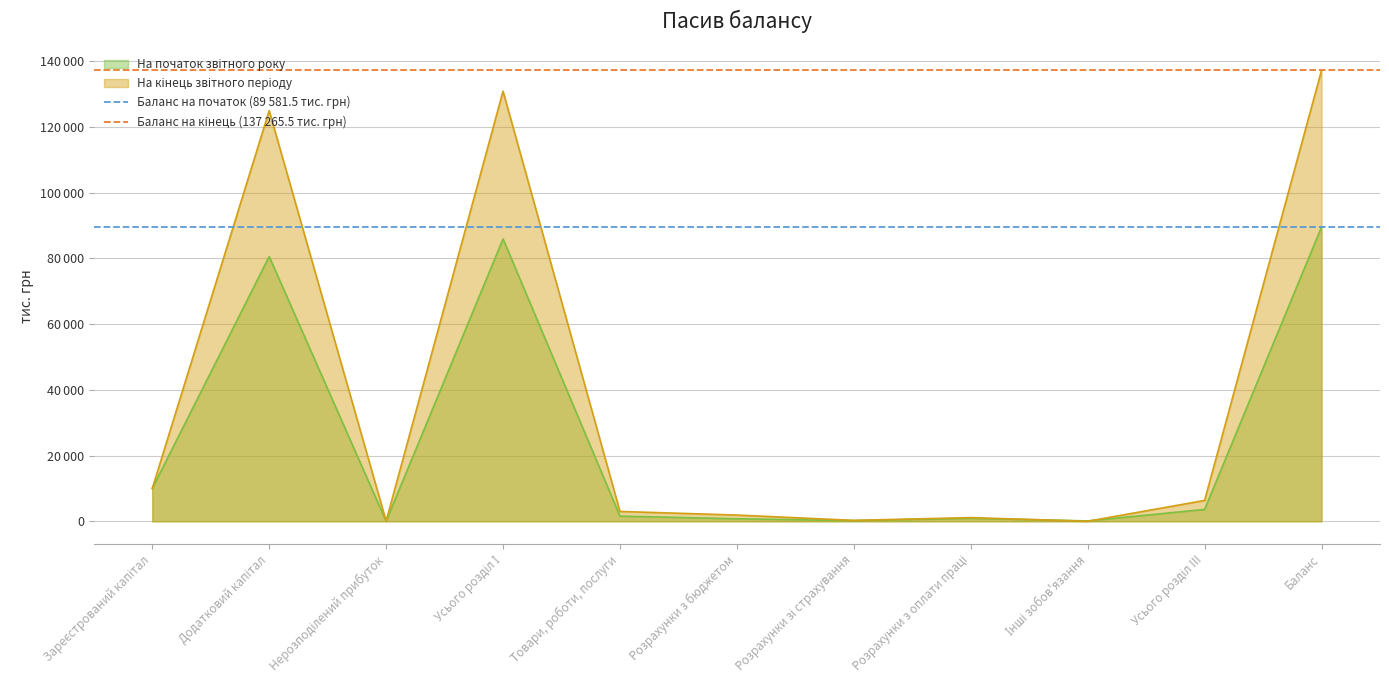

What position from the right is Зареєстрований капітал?

2